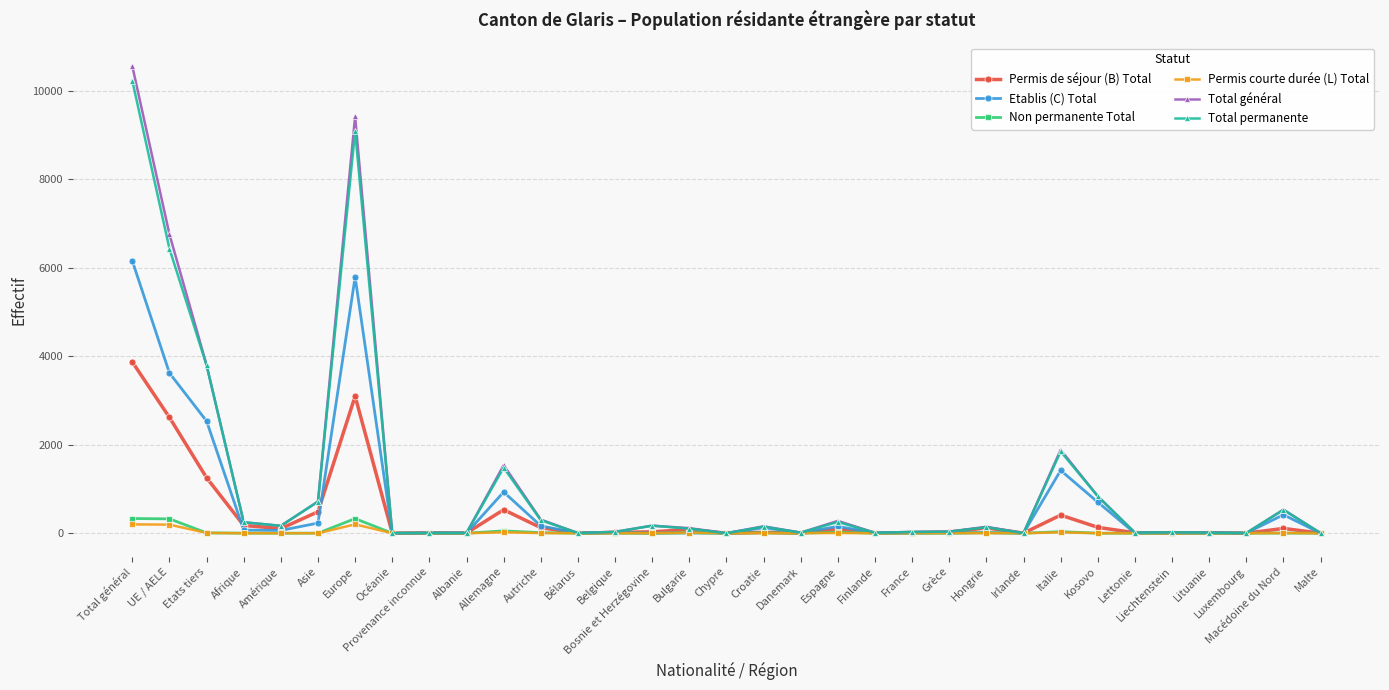

True or false: Permis de séjour (B) Total has more than 1 points higher than both neighbors.

True